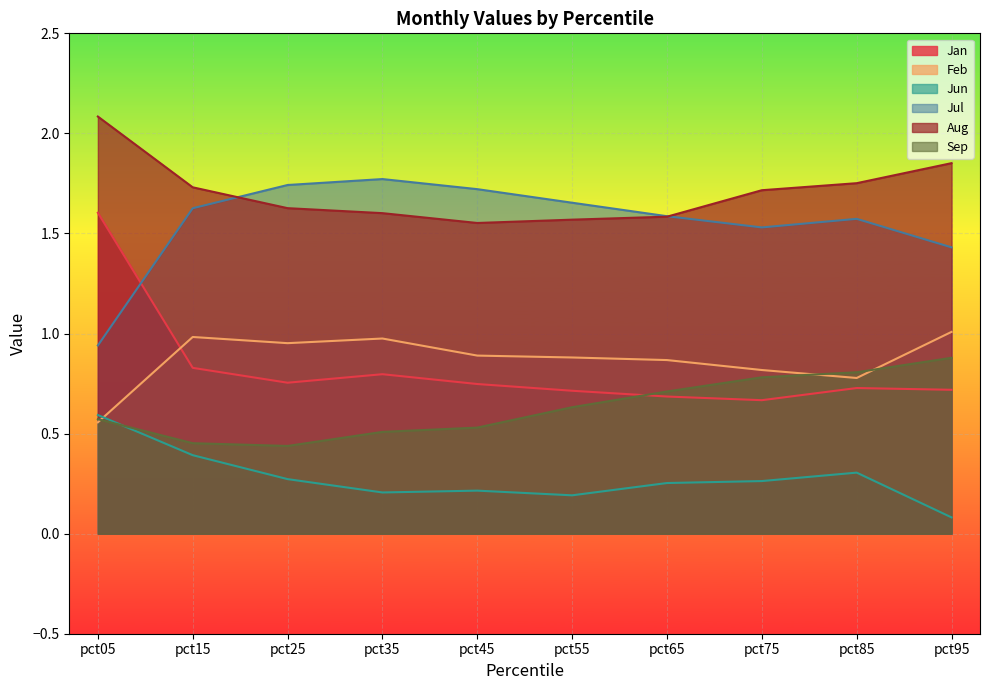

At which category is the sum across all series the highest?

pct05